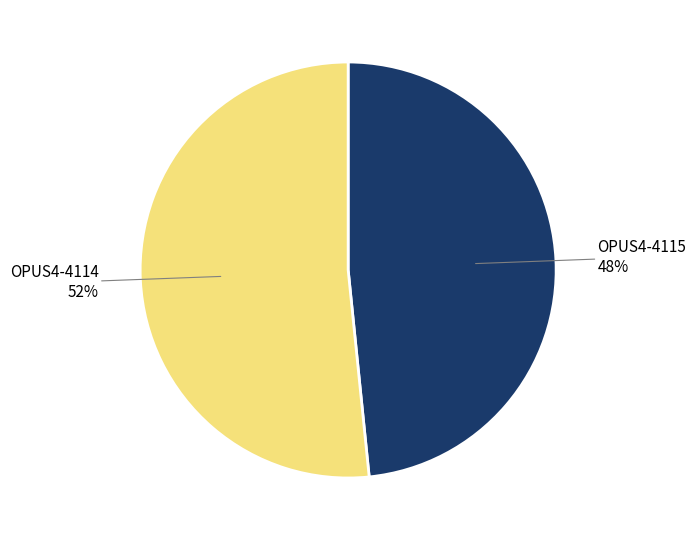

True or false: OPUS4-4115 accounts for 48% of the total.

True